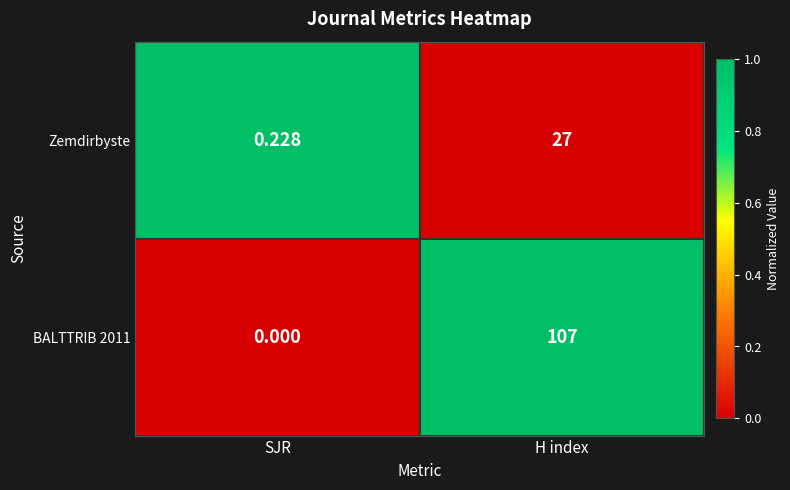

Rank the categories by Zemdirbyste value from lowest to highest.

SJR, H index